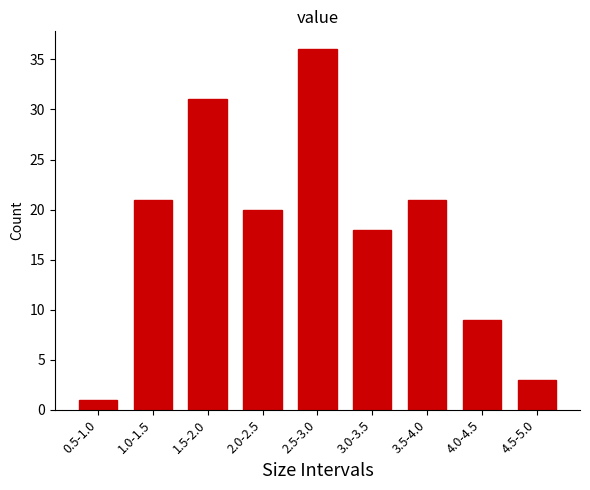

Reading left to right, list all the values displayed in this chart.

1	21	31	20	36	18	21	9	3